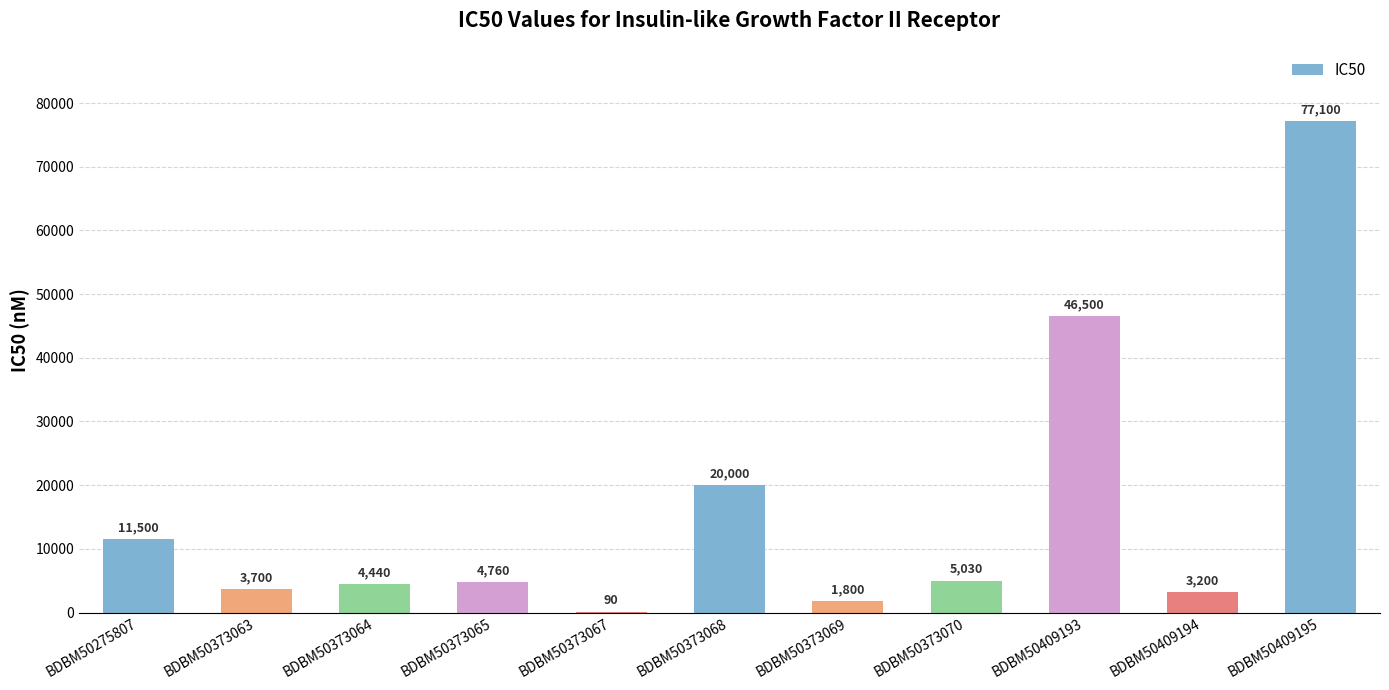

Between BDBM50373065 and BDBM50409193, which is larger?

BDBM50409193